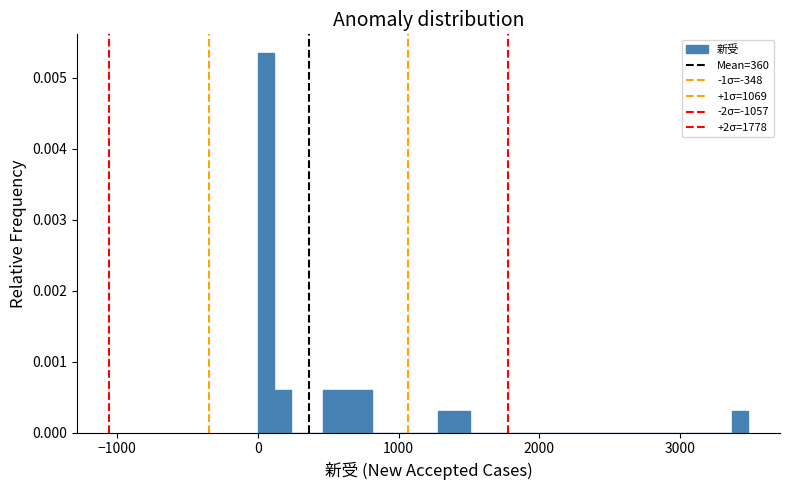

Around what value on the x-axis is the tallest bar? Give the approximate position of its centre, as read against the axis.

100